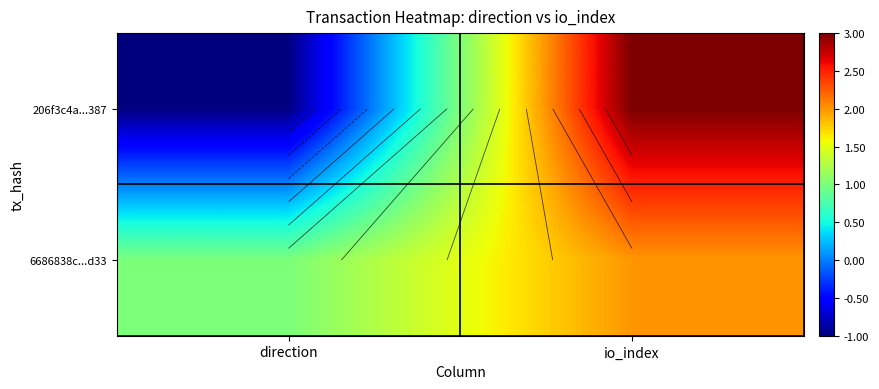

Is it true that 206f3c4a...387 equals 0 at direction?

False